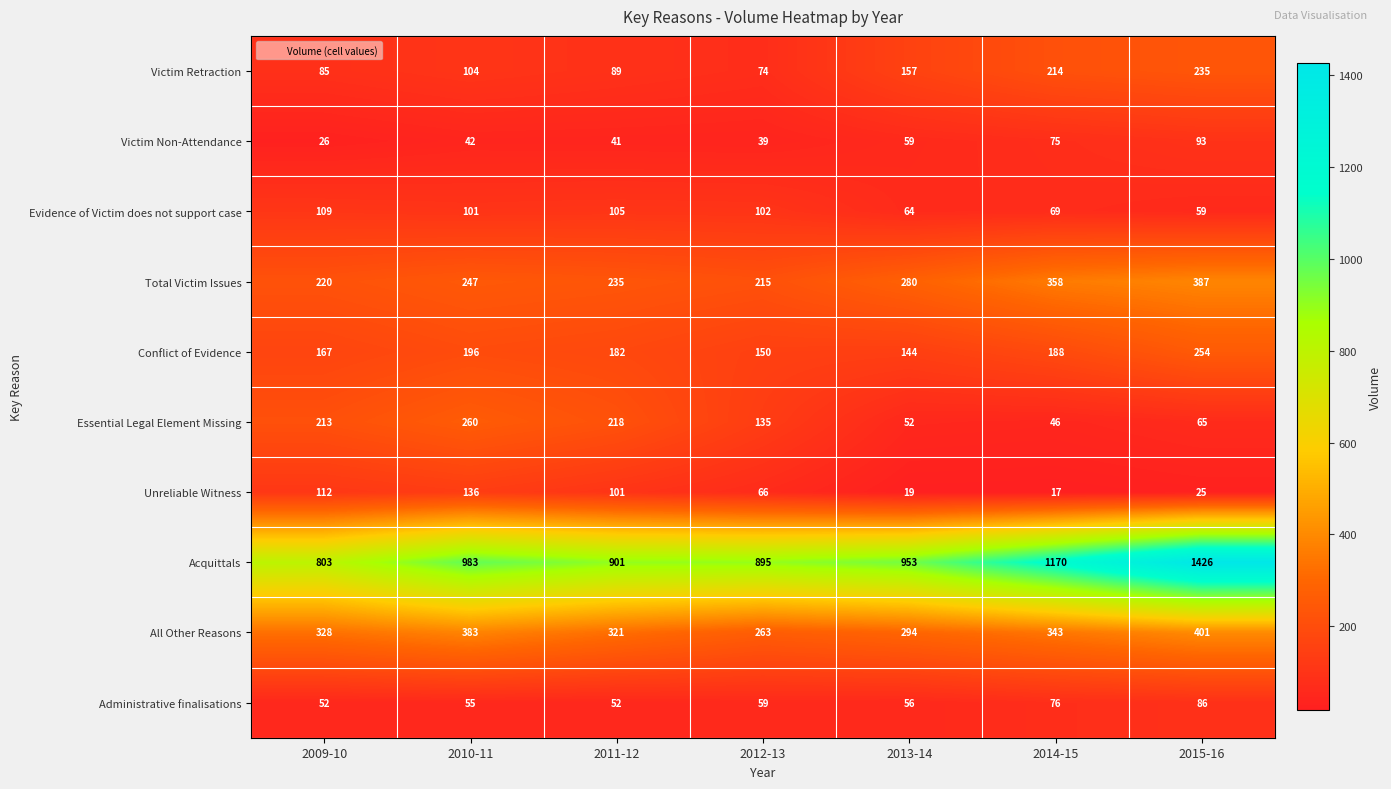

Rank the categories by Total Victim Issues value from lowest to highest.

2012-13, 2009-10, 2011-12, 2010-11, 2013-14, 2014-15, 2015-16